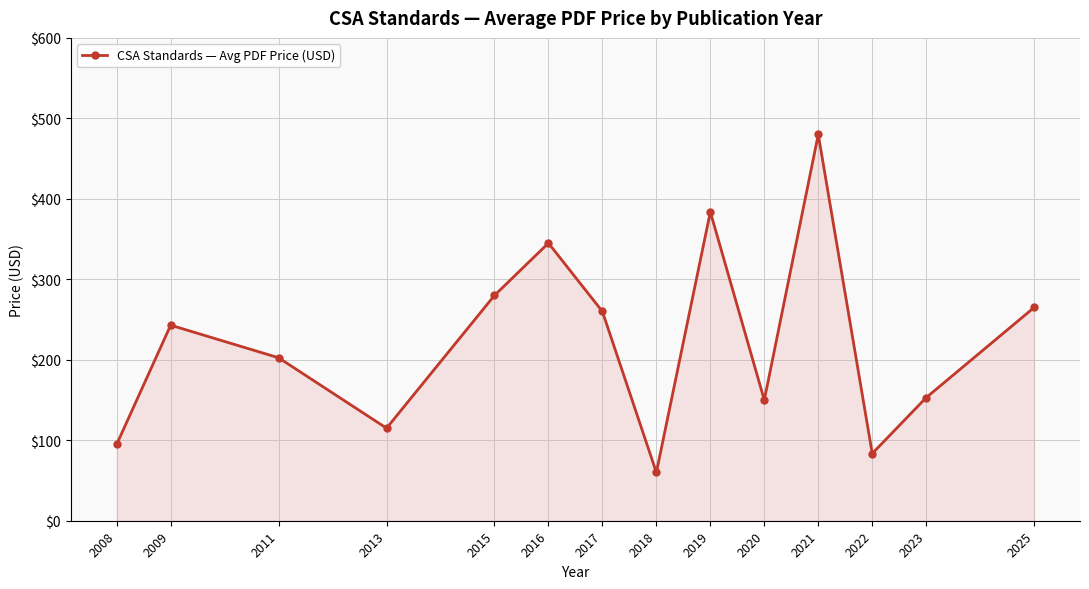

How many data points does each series have?

14